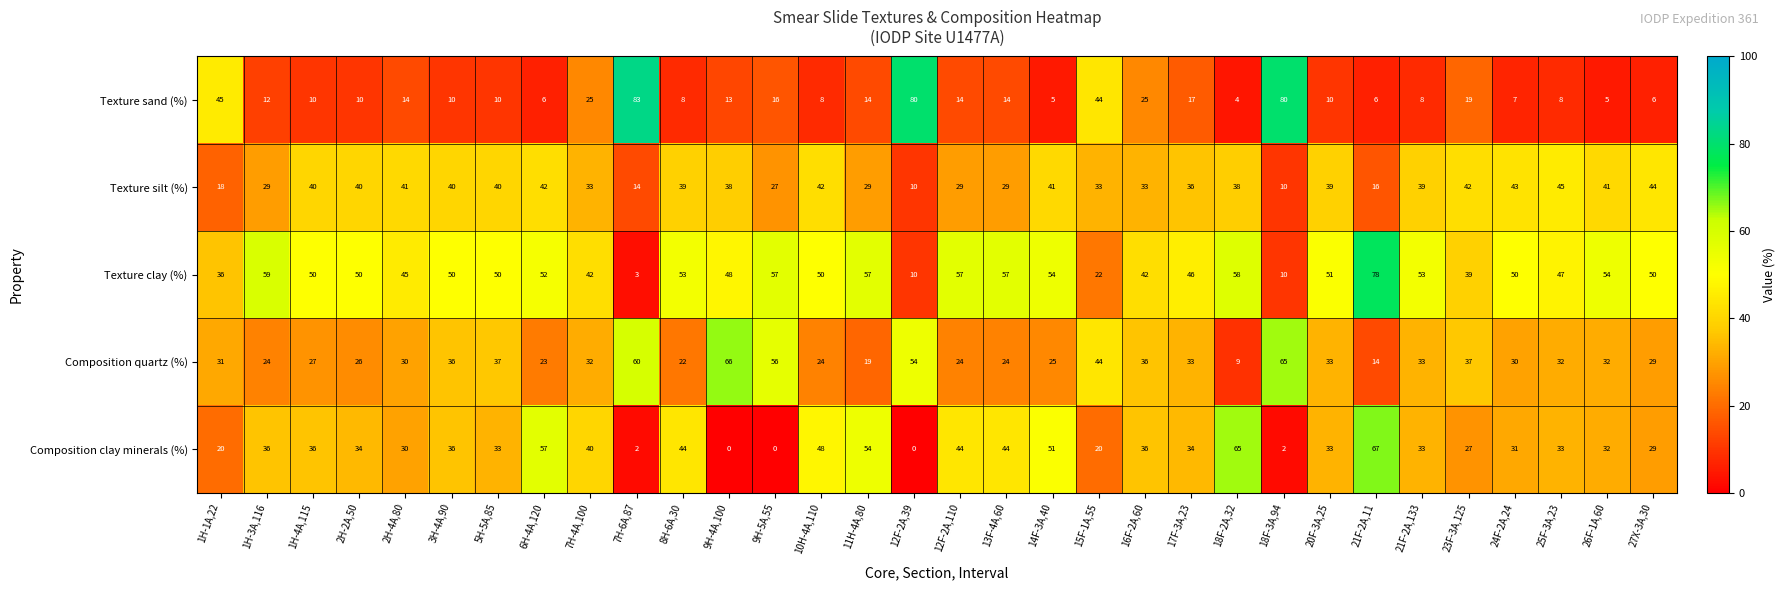

What is the sum of all Texture sand (%) values?

636